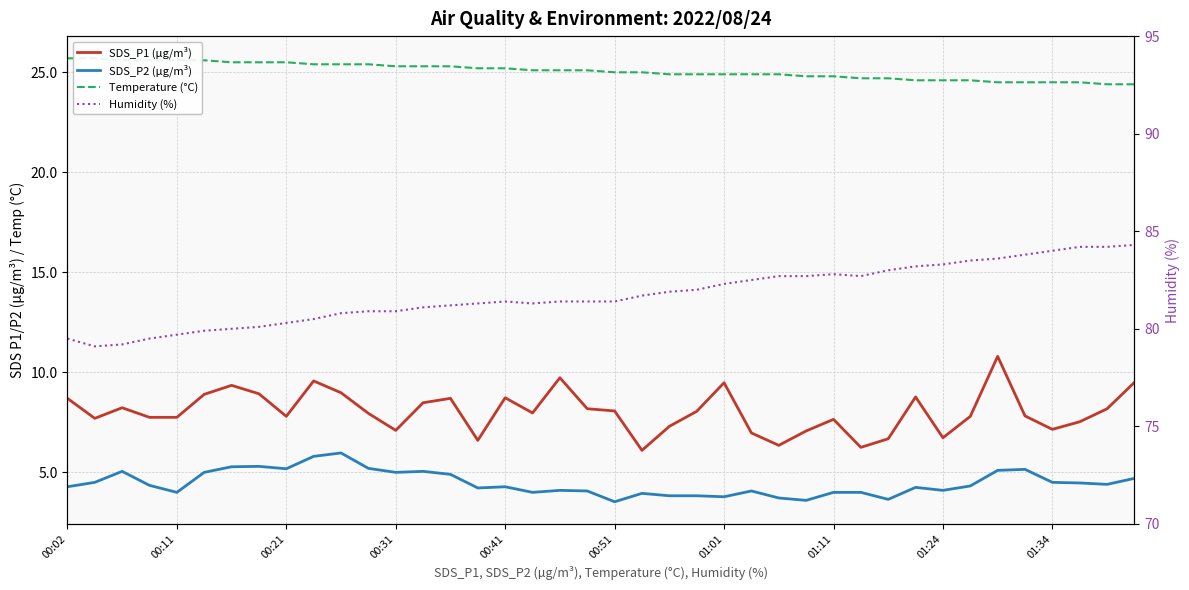

What is the difference between the maximum and minimum values in the Temperature (°C) series?

1.3